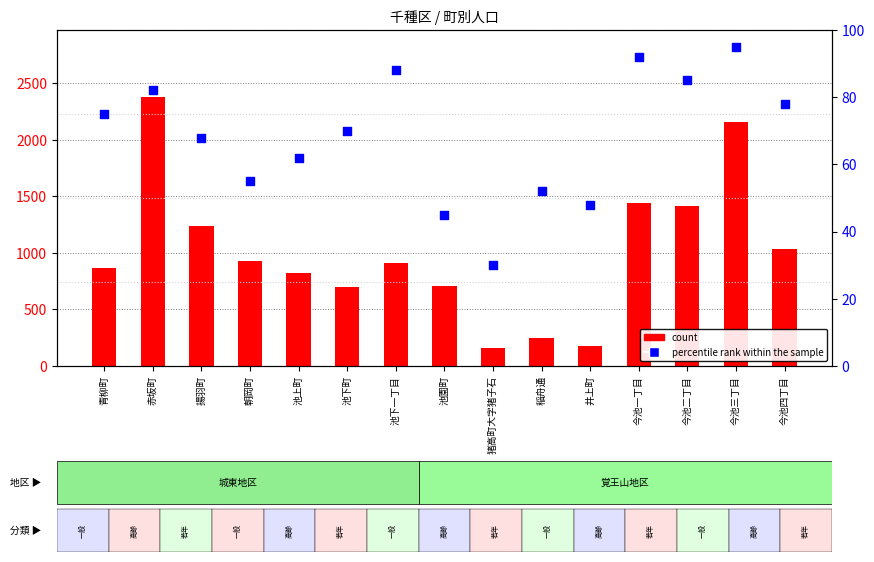

Which series contains the highest Y value?

count